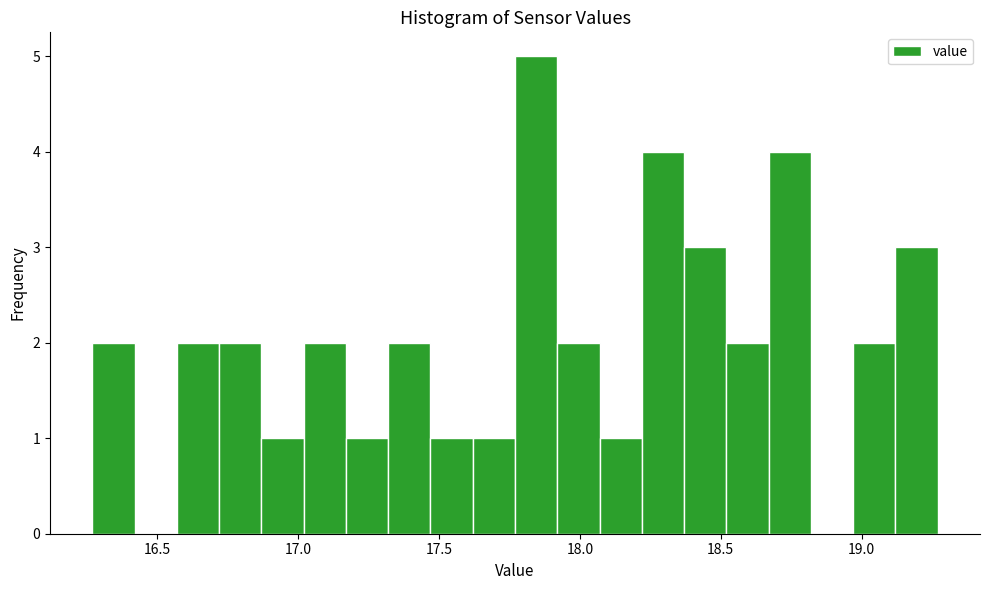

Read against the x-axis, roughly where is the centre of the tallest bar?

17.85